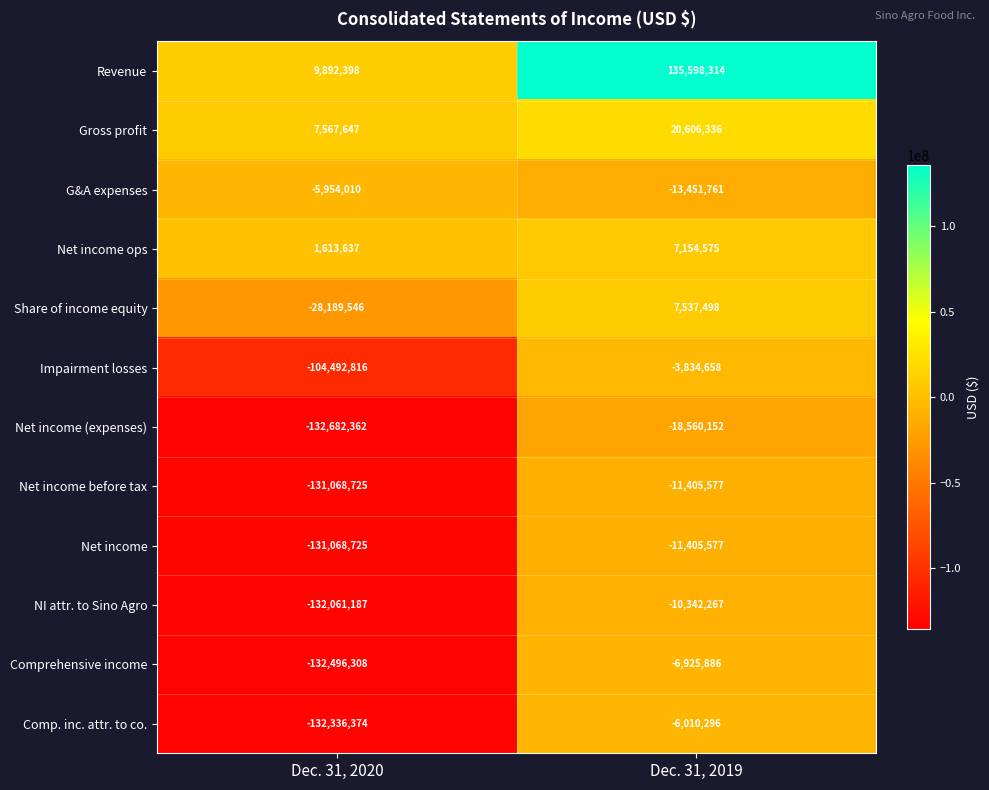

What value does the Comp. inc. attr. to co. series have at Dec. 31, 2020, to the nearest 100?

-132336400